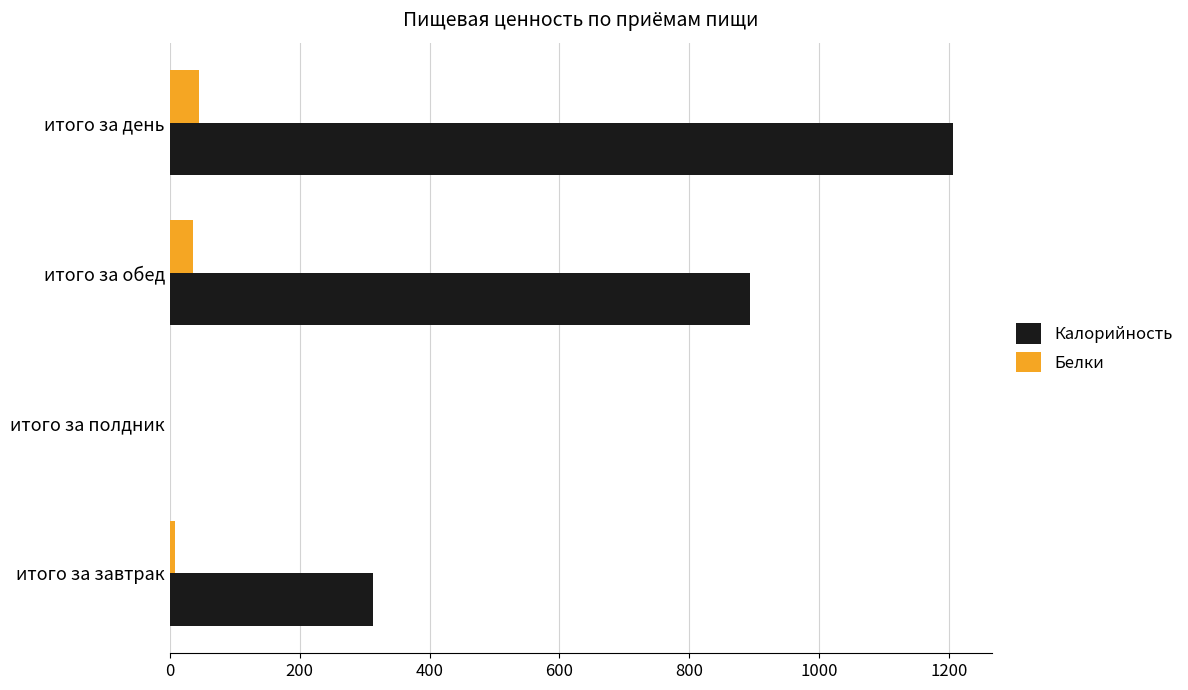

Which series has the widest spread of values?

Калорийность